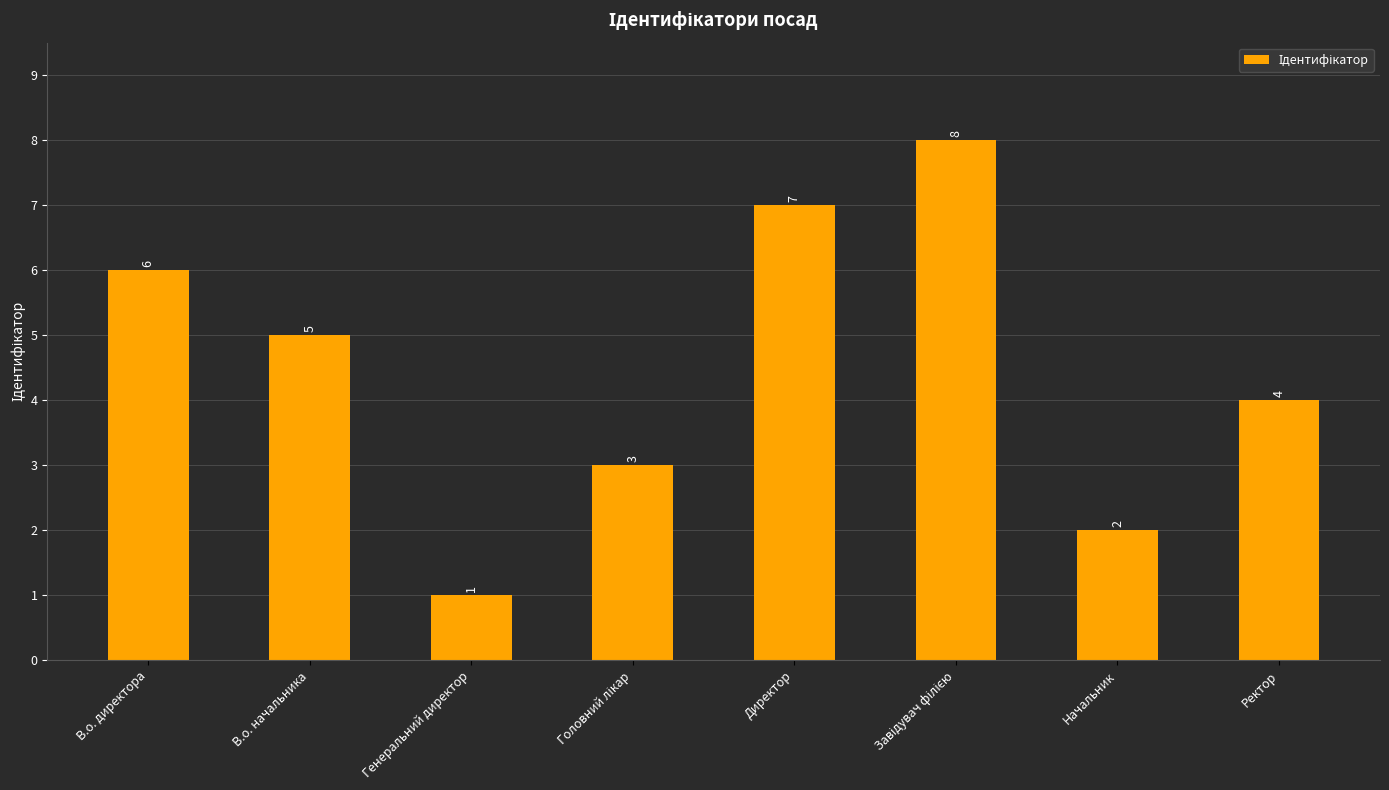

What is the ratio of the value at В.о. начальника to the value at Генеральний директор?

5.0